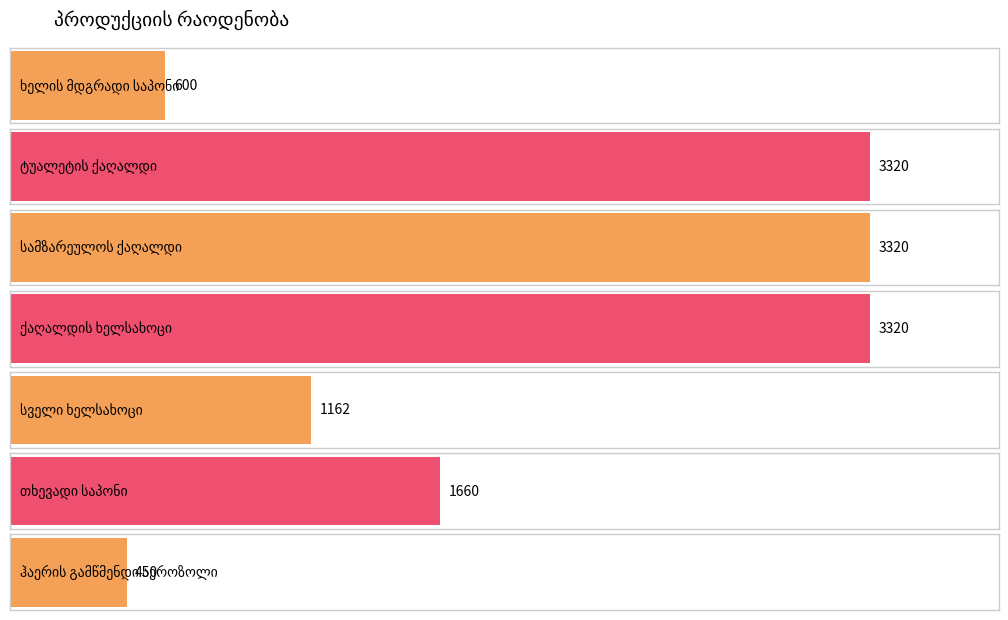

What is the difference between the maximum and minimum values?

2870